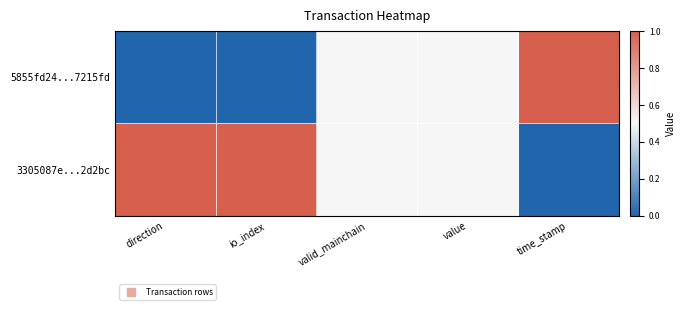

List the series in order of their peak value, lowest first.

5855fd24...7215fd, 3305087e...2d2bc